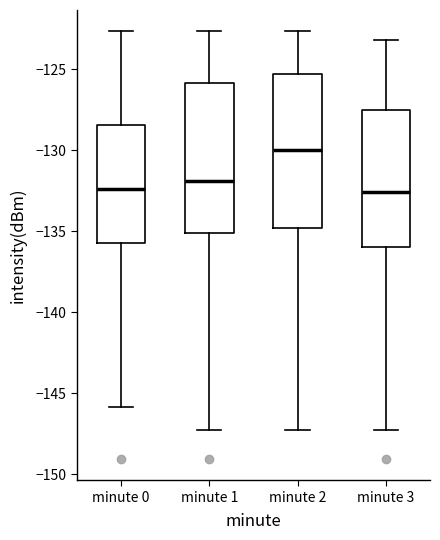

Reading left to right, read every box against the y-axis: the position of its median line, the range the box covers, and the ends of its whiskers. The values are not printed on the chart, so give them approximately, as read against the axis.

minute 0: median -132.5, box -135.5 to -128.5, whiskers -146.0 to -122.5
minute 1: median -132.0, box -135.0 to -126.0, whiskers -147.0 to -122.5
minute 2: median -130.0, box -135.0 to -125.5, whiskers -147.0 to -122.5
minute 3: median -132.5, box -136.0 to -127.5, whiskers -147.0 to -123.0